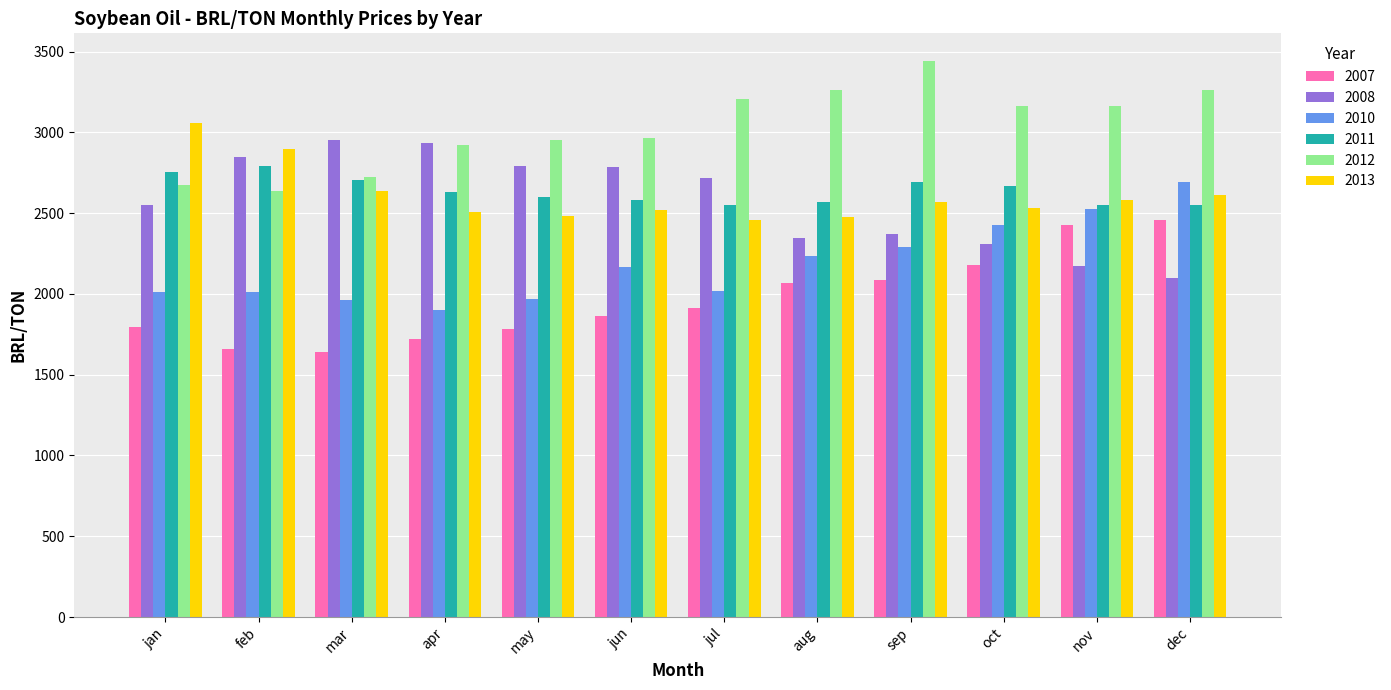

What is the difference between the maximum and minimum values in the 2011 series?

244.1